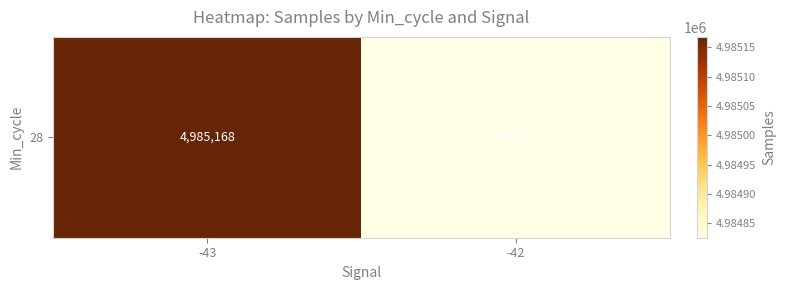

Rank the categories by value from lowest to highest.

-42, -43